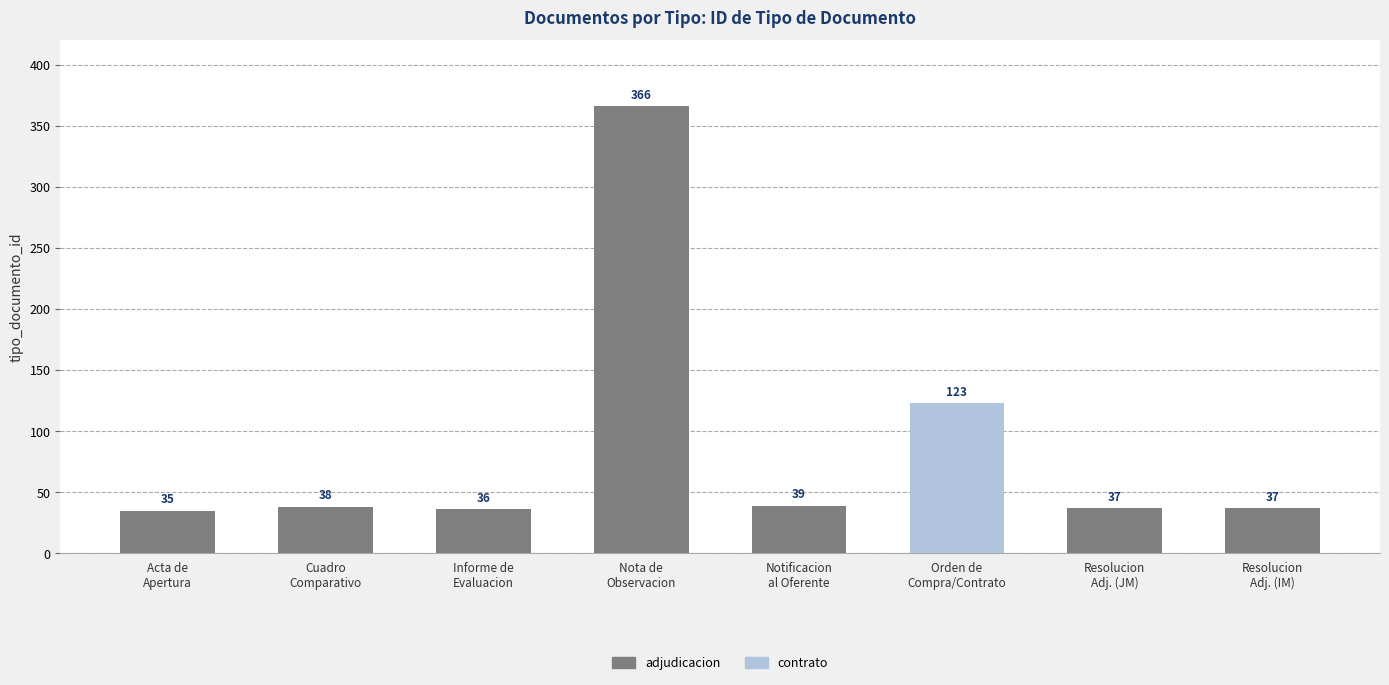

What is the maximum value for adjudicacion?

366